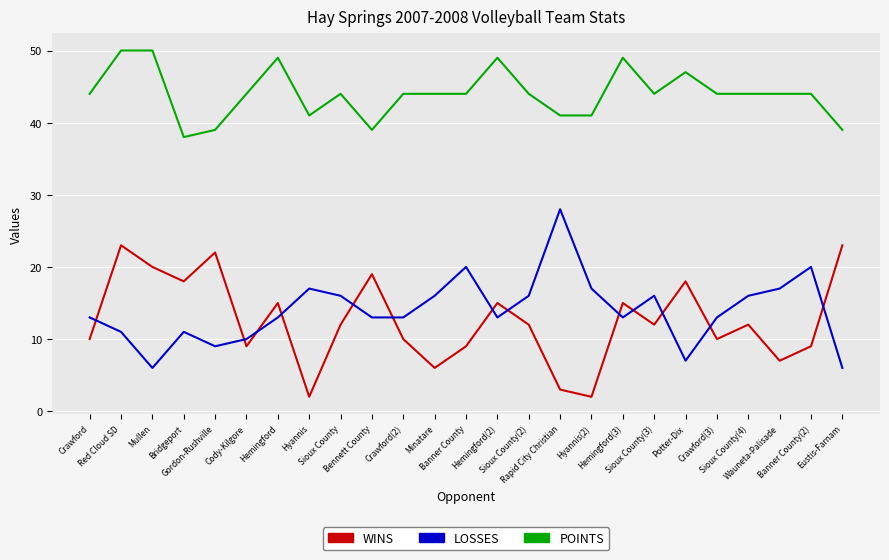

True or false: POINTS and LOSSES intersect in this chart.

False